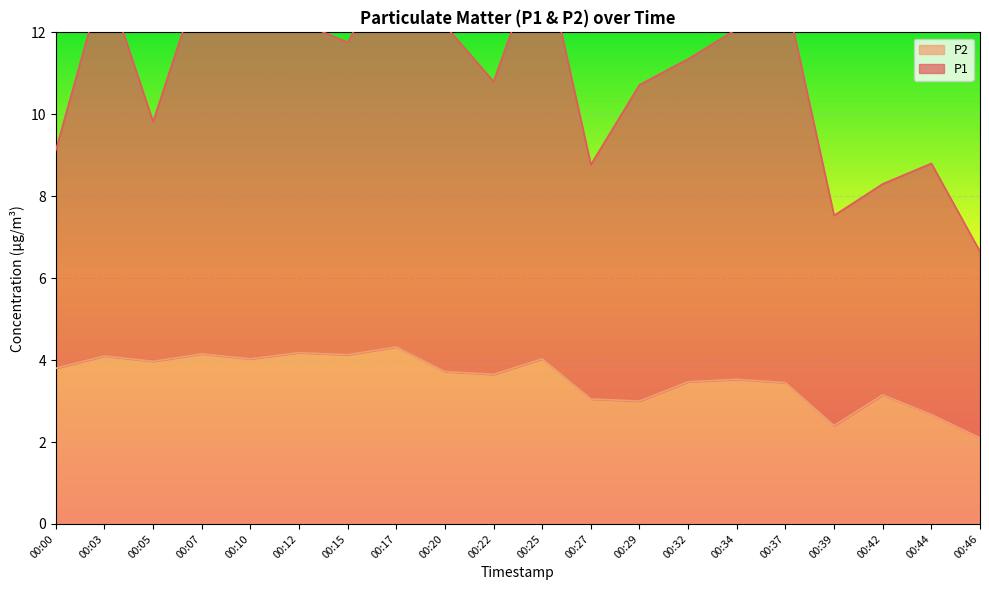

What is the difference between the values at 00:15 and 00:00?

0.3